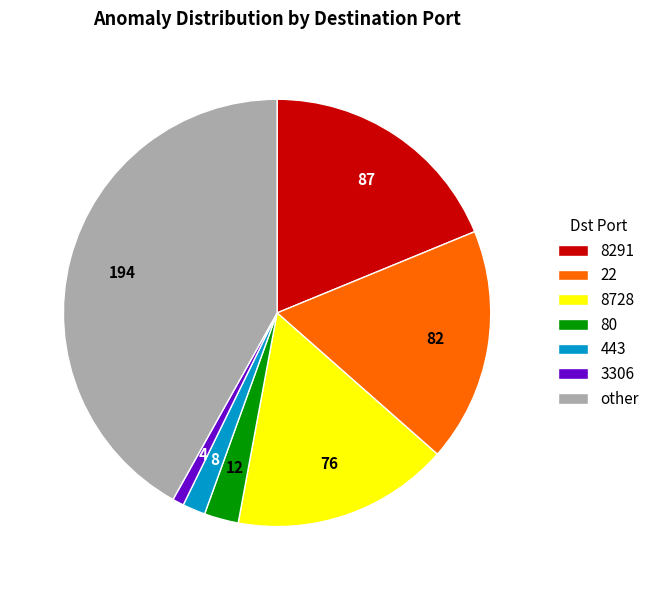

Which slice is the largest?

other